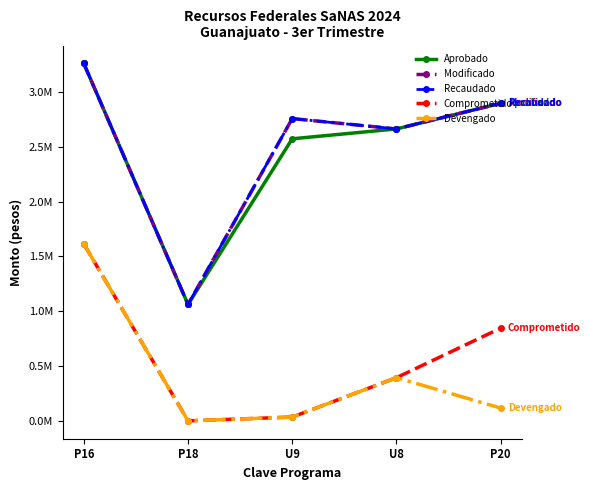

Reading left to right, list all the values displayed in this chart.

Aprobado: P16=3260528.0	P18=1061410.5	U9=2572926.9	U8=2662904.0	P20=2897006.7
Modificado: P16=3260528.0	P18=1061410.5	U9=2757326.9	U8=2662904.0	P20=2897006.7
Recaudado: P16=3260528.0	P18=1061410.5	U9=2757326.9	U8=2662904.0	P20=2897006.7
Comprometido: P16=1614499.5	P18=0.0	U9=34575.0	U8=393845.0	P20=845725.6
Devengado: P16=1614499.5	P18=0.0	U9=34575.0	U8=393845.0	P20=116435.5